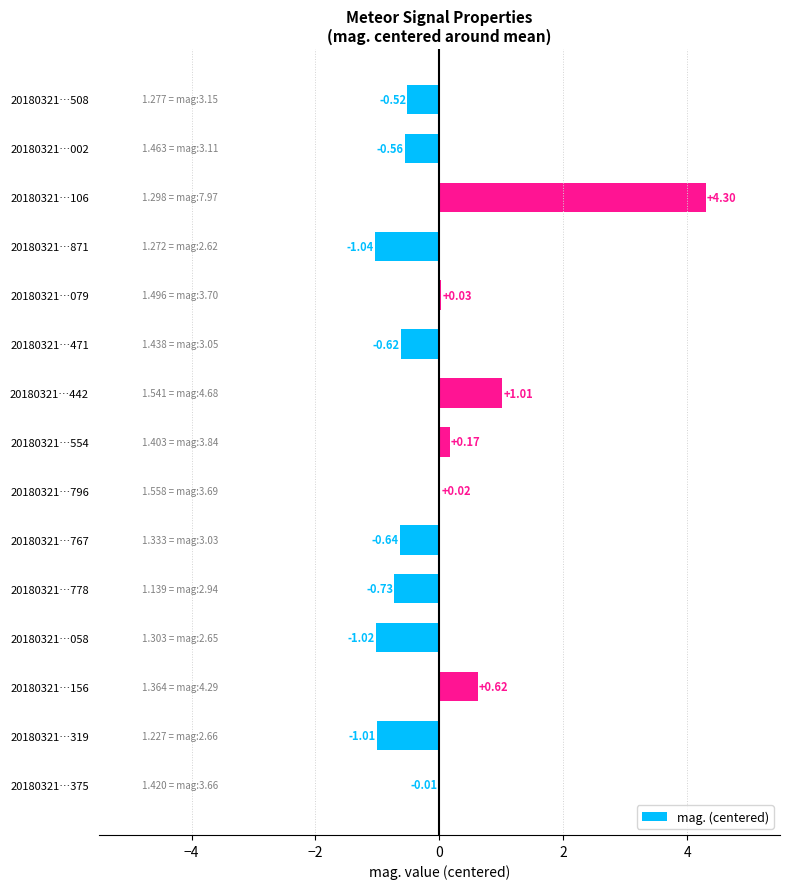

What is the change in value from 20180321…058 to 20180321…508?

+0.5